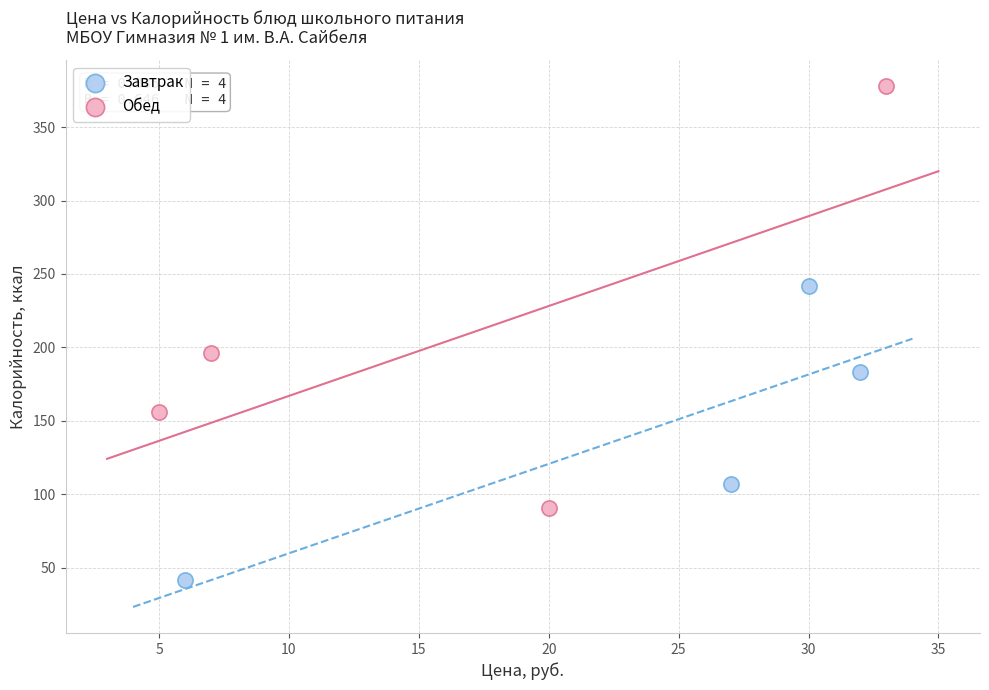

Which series contains the highest Y value?

Обед